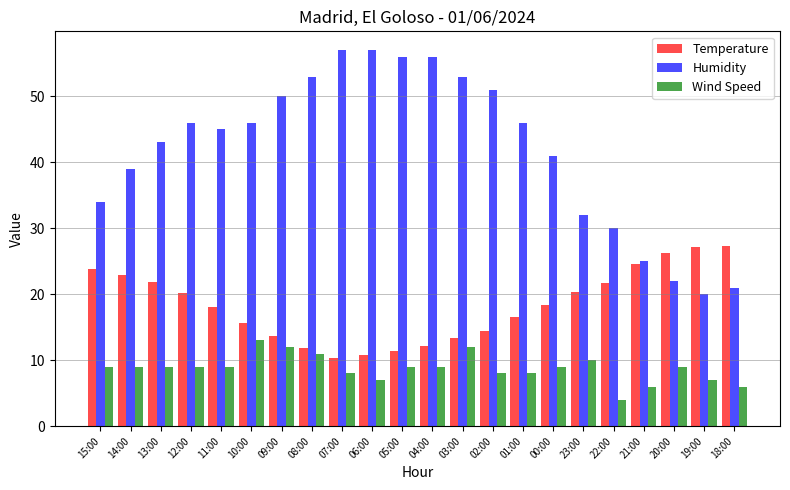

Rank the series by their maximum value, from highest to lowest.

Humidity, Temperature, Wind Speed